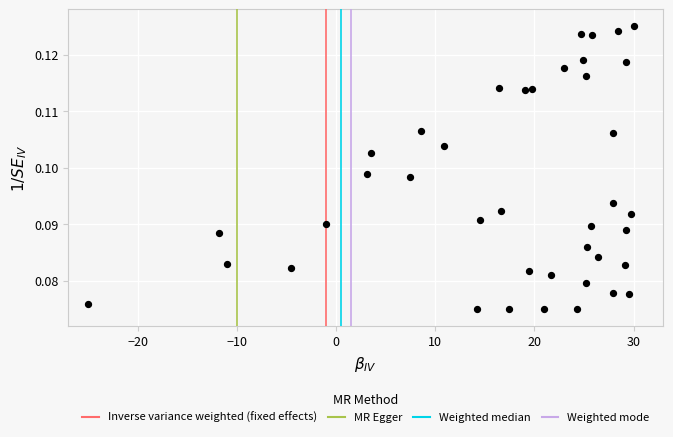

What is the range of X values (max minus min)?

55.0